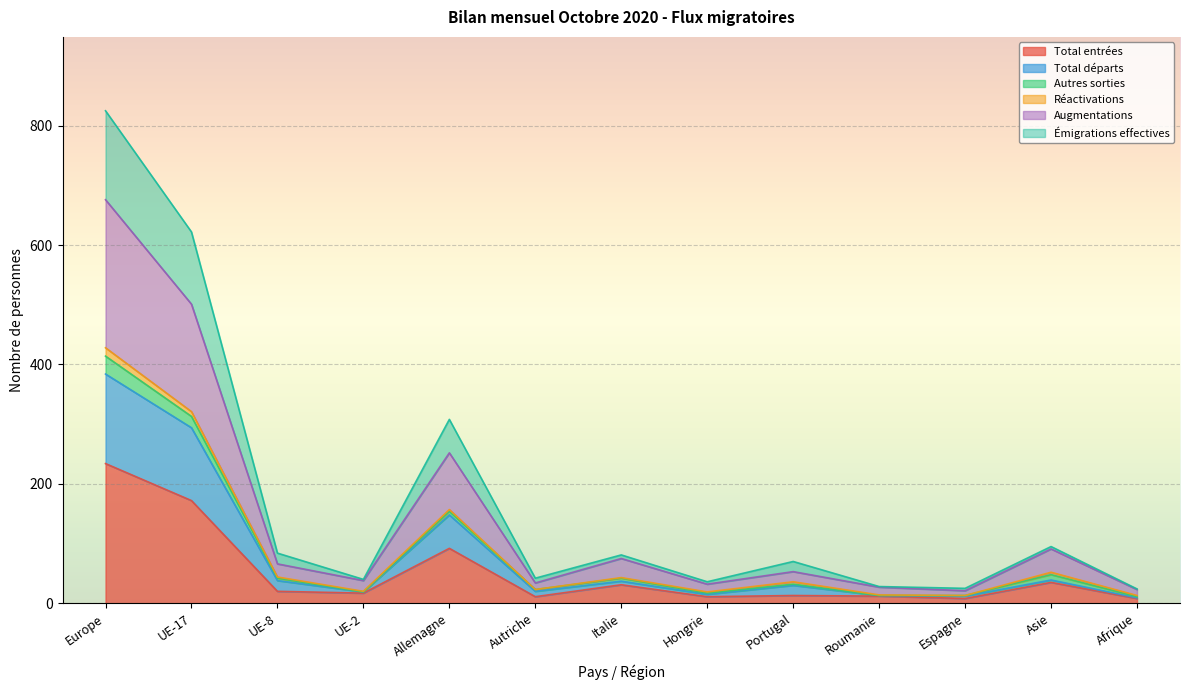

True or false: Augmentations has more than 2 points higher than both neighbors.

True